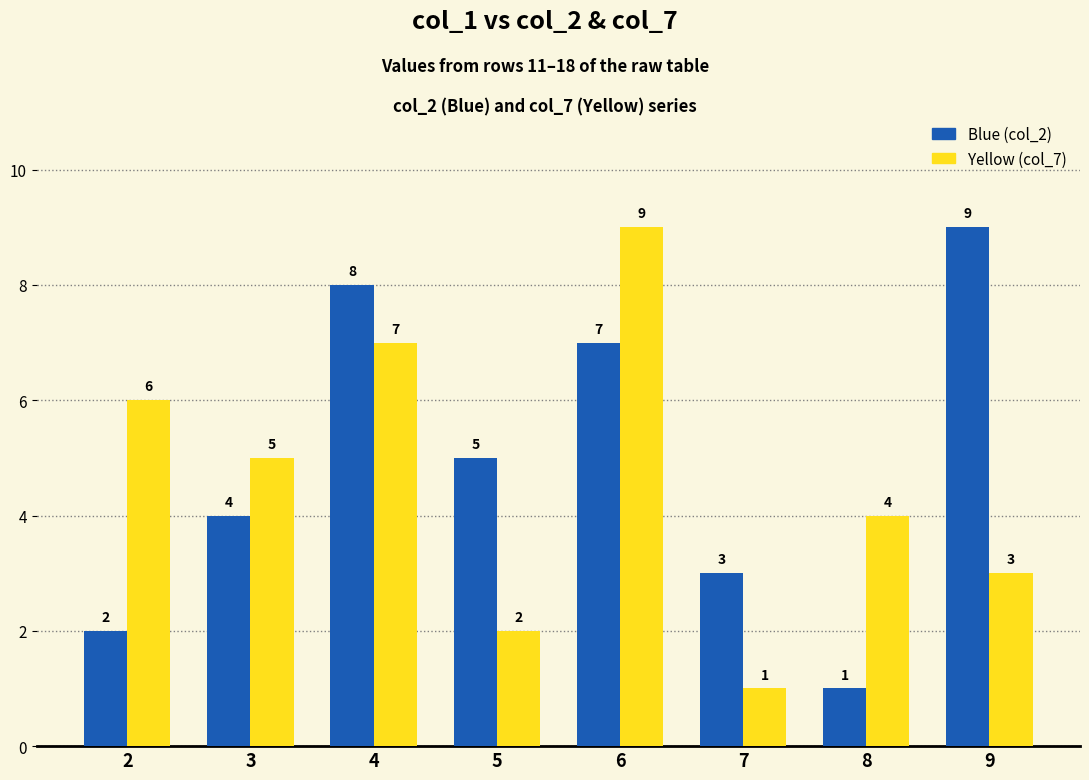

What are all the series names shown in the legend?

Blue (col_2), Yellow (col_7)